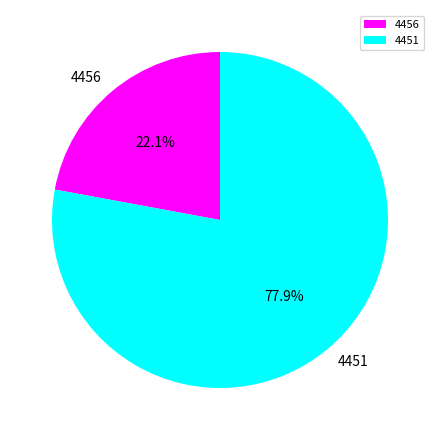

To the nearest percent, what is the difference between the largest and smallest slice percentages?

56%